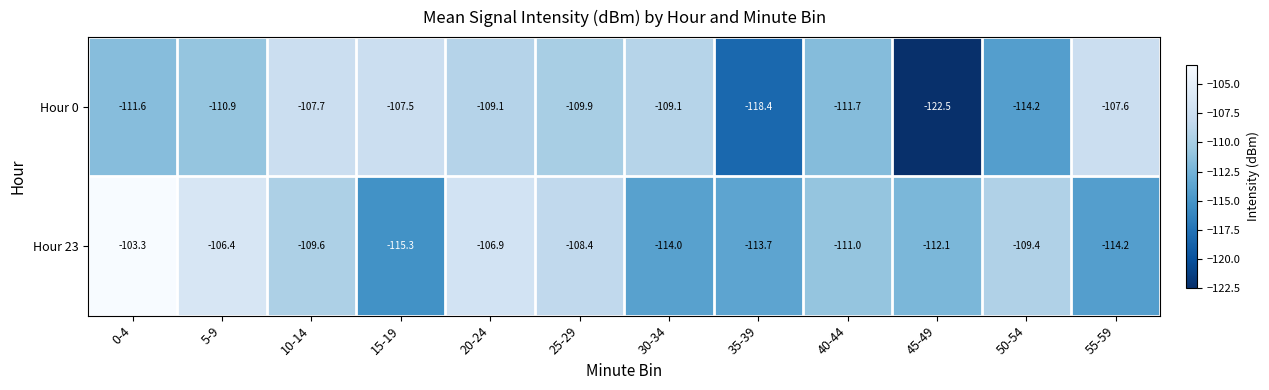

Reading left to right, what are all the values shown in this chart?

Hour 0: -111.6	-110.9	-107.7	-107.5	-109.1	-109.9	-109.1	-118.4	-111.7	-122.5	-114.2	-107.6
Hour 23: -103.3	-106.4	-109.6	-115.3	-106.9	-108.4	-114.0	-113.7	-111.0	-112.1	-109.4	-114.2